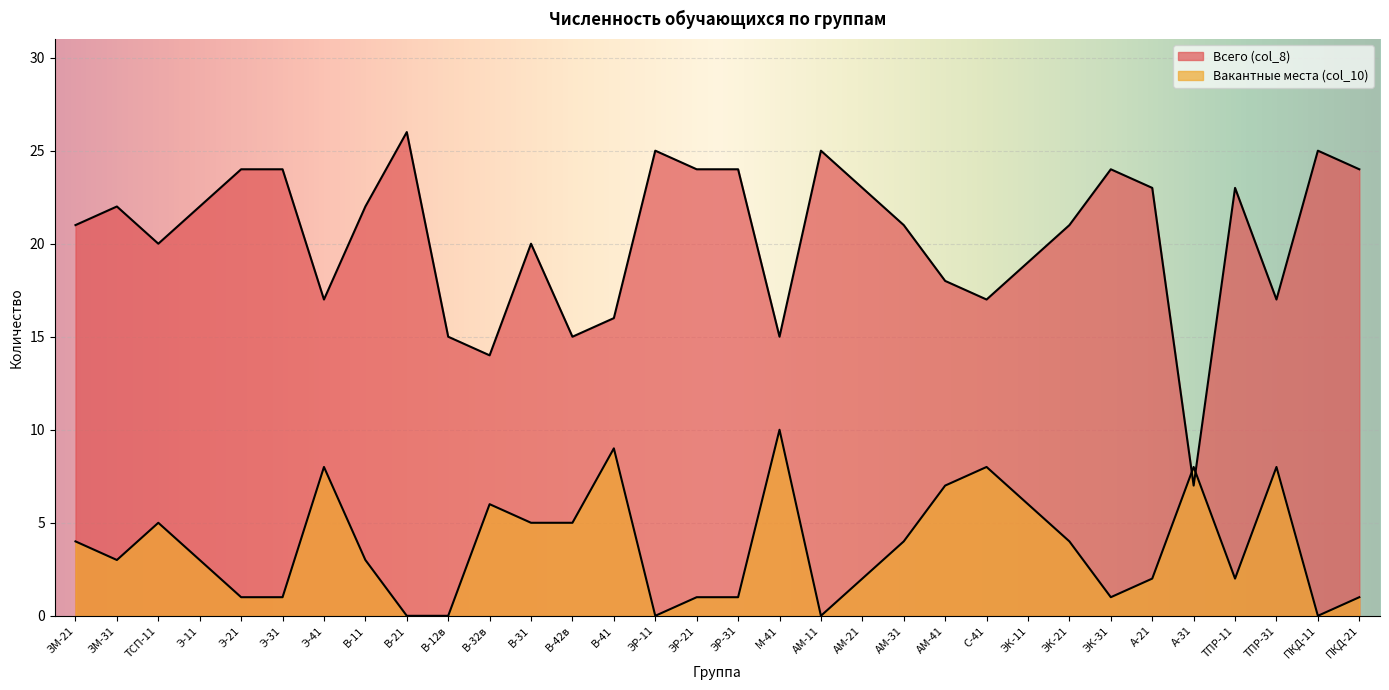

At which category does Вакантные места (col_10) reach its first local peak?

ТСП-11